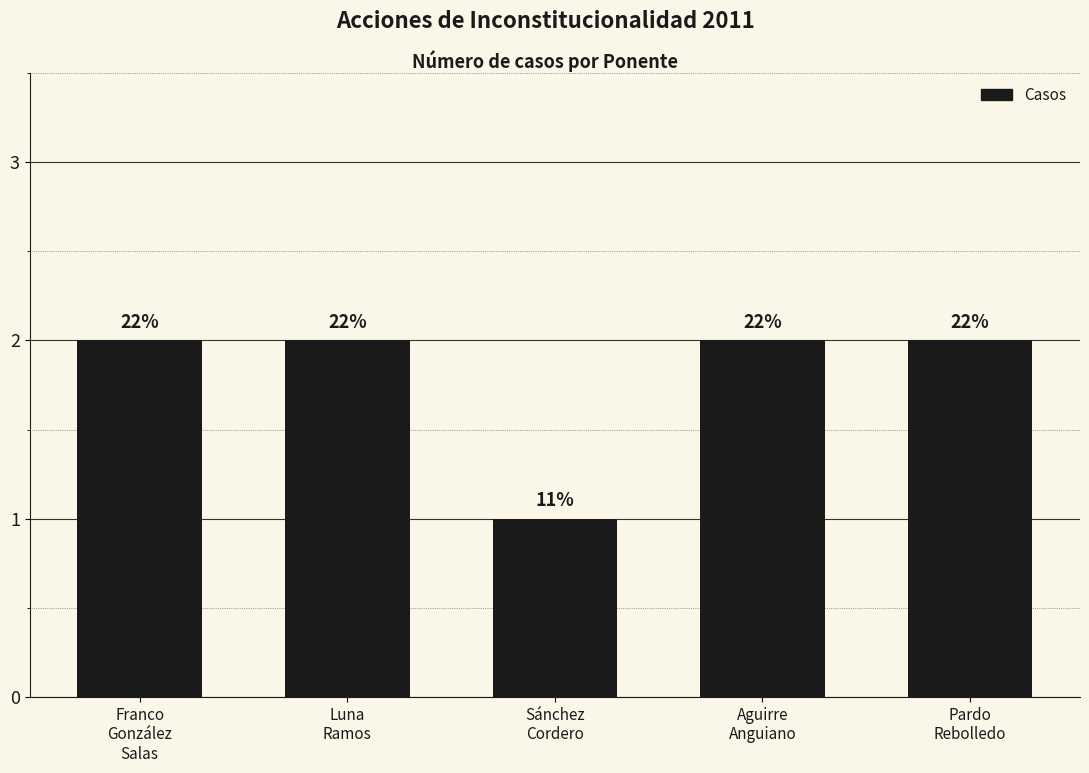

How many bars are there in total?

5